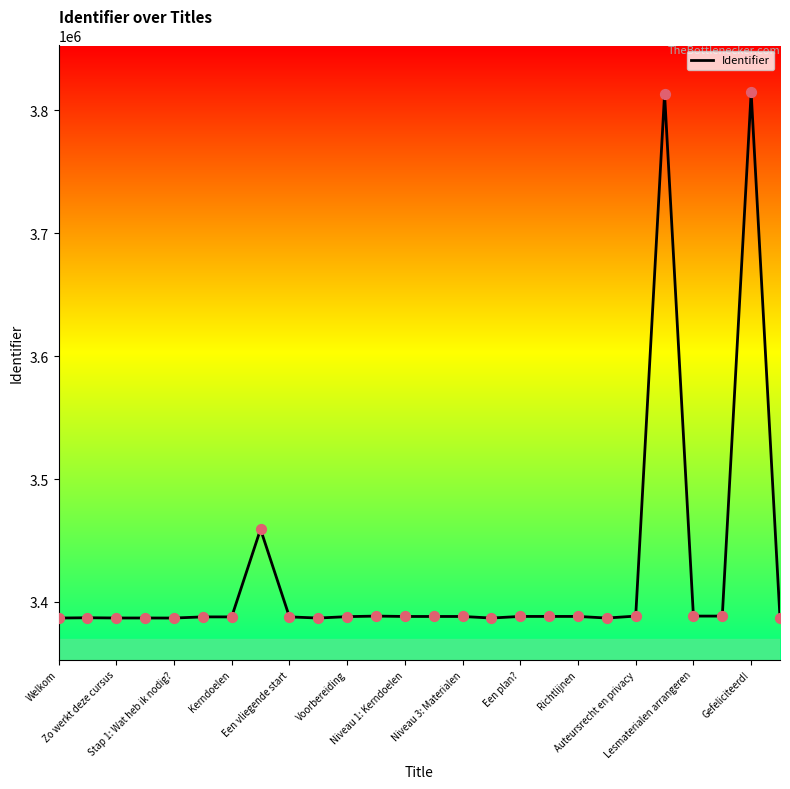

What is the difference between the maximum and minimum values?

427852